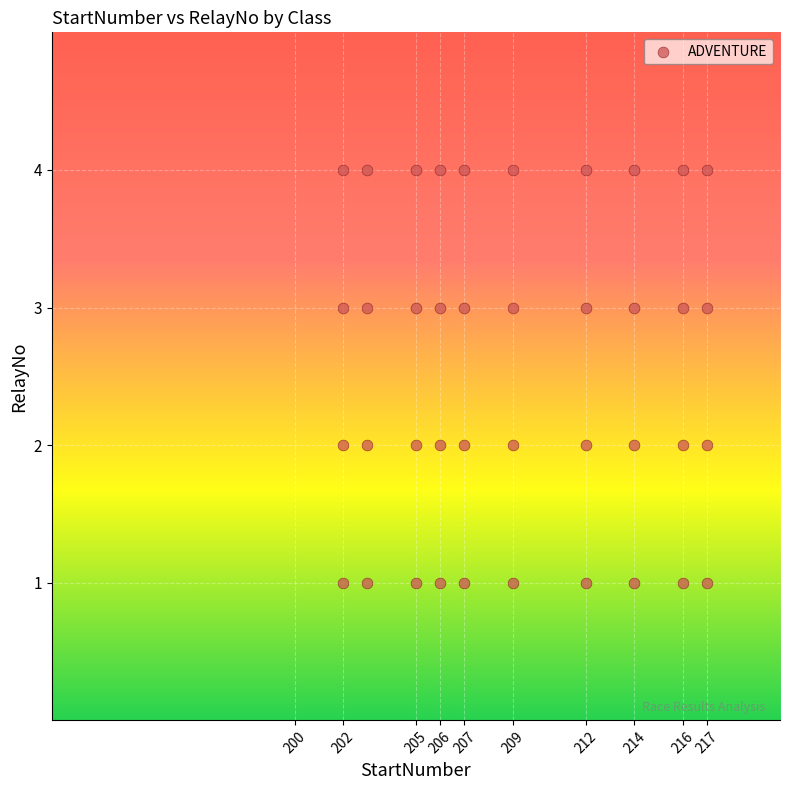

What is the range of X values (max minus min)?

15